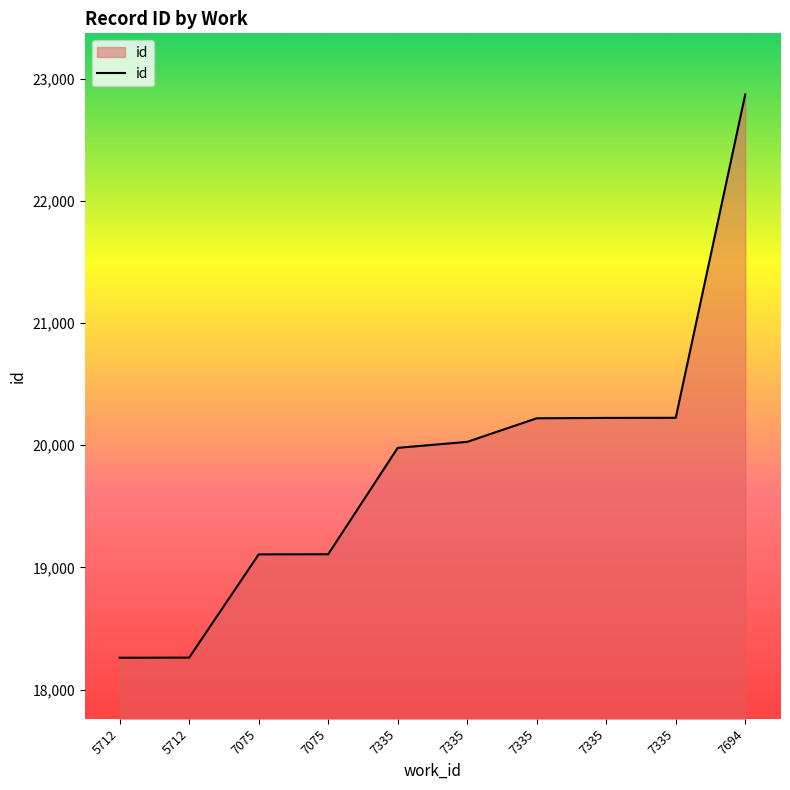

How many lines are shown in the chart?

1